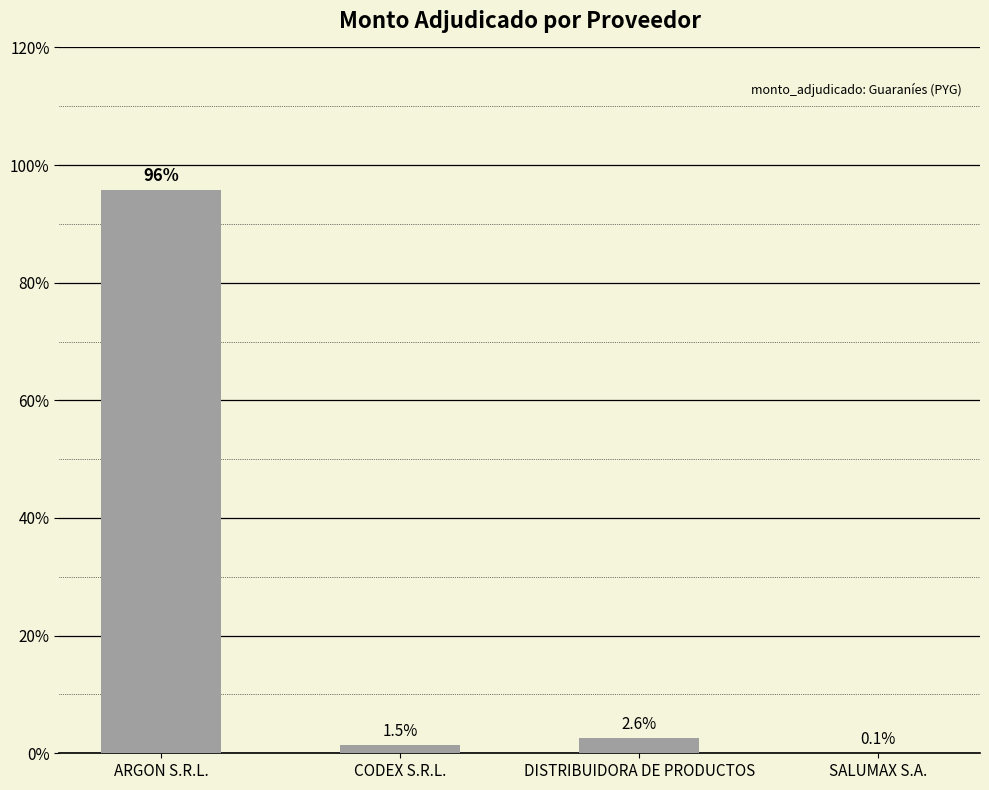

The chart shows a value of 95.8 at ARGON S.R.L.. True or false?

True